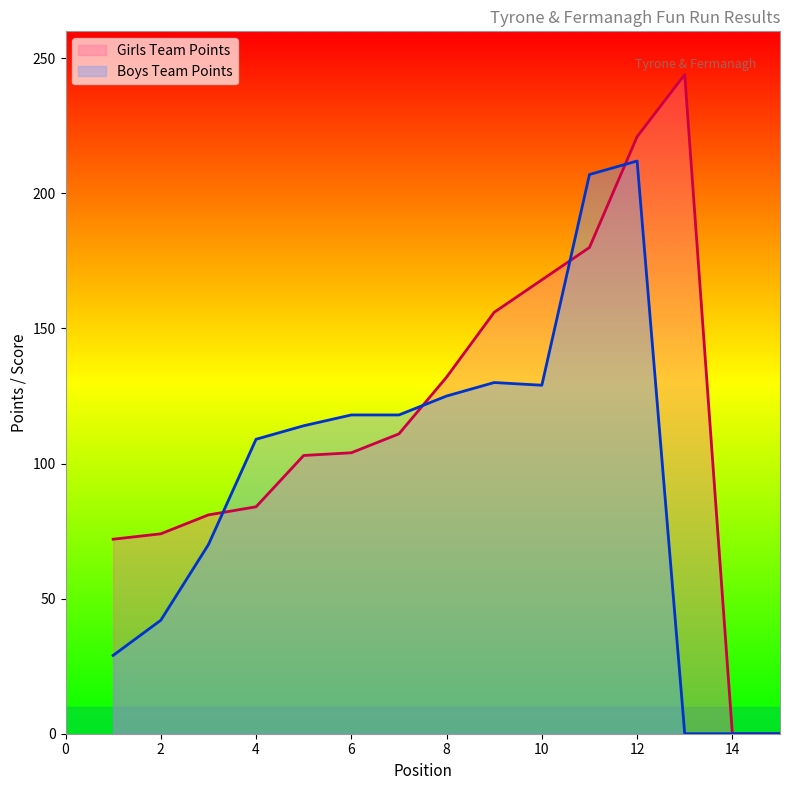

List the labels in order of Girls Team Points value, largest first.

13, 12, 11, 10, 9, 8, 7, 6, 5, 4, 3, 2, 1, 14, 15